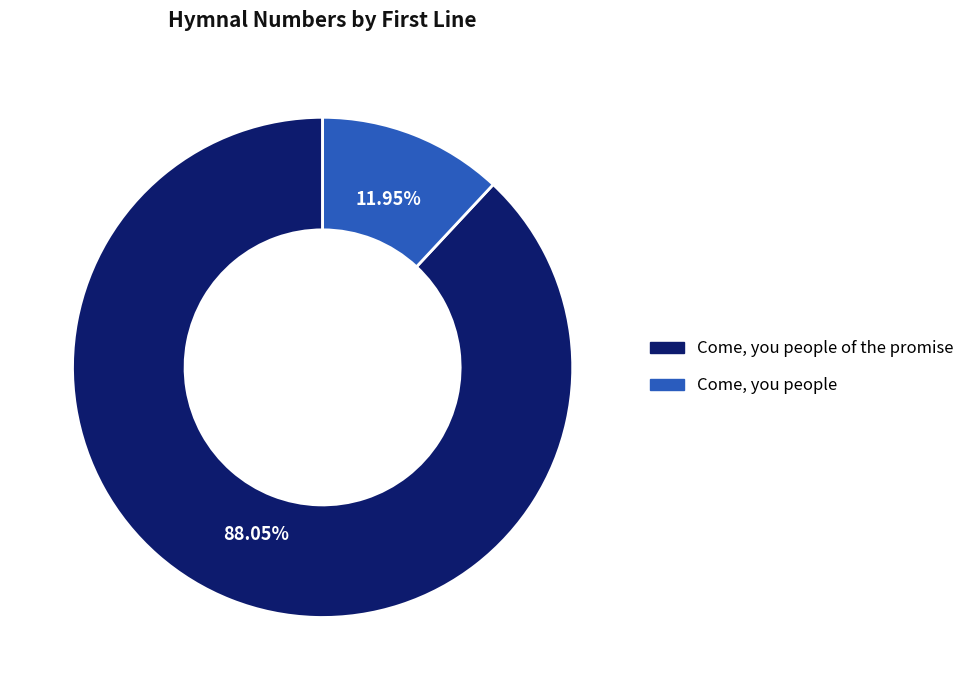

Which category accounts for the majority?

Come, you people of the promise